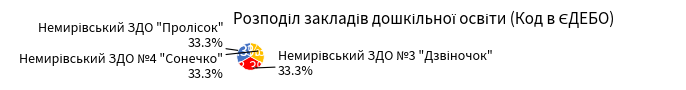

To the nearest percent, what is the average slice percentage?

33%